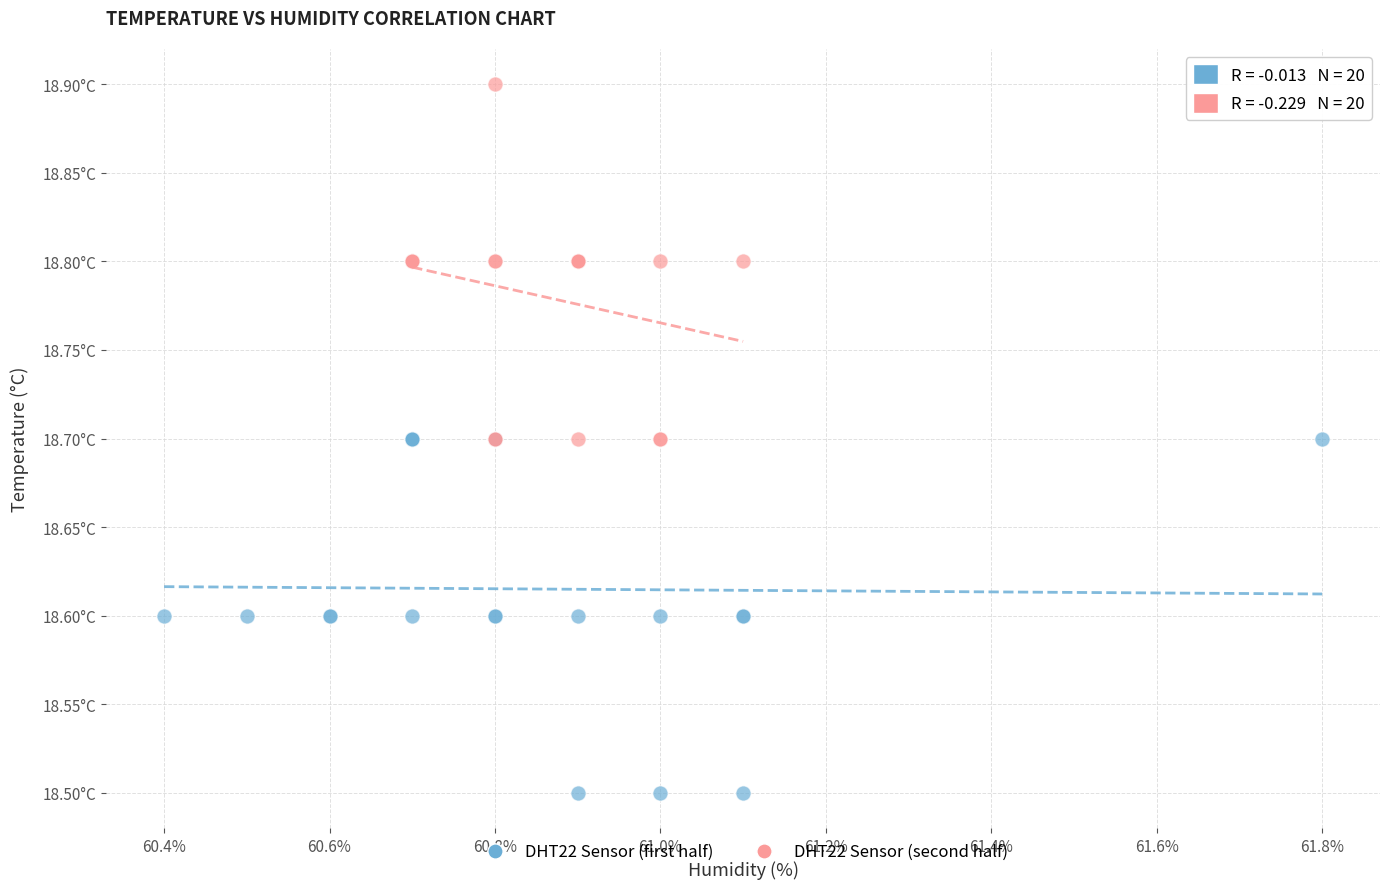

Which series reaches the minimum Y coordinate?

DHT22 Sensor (first half)